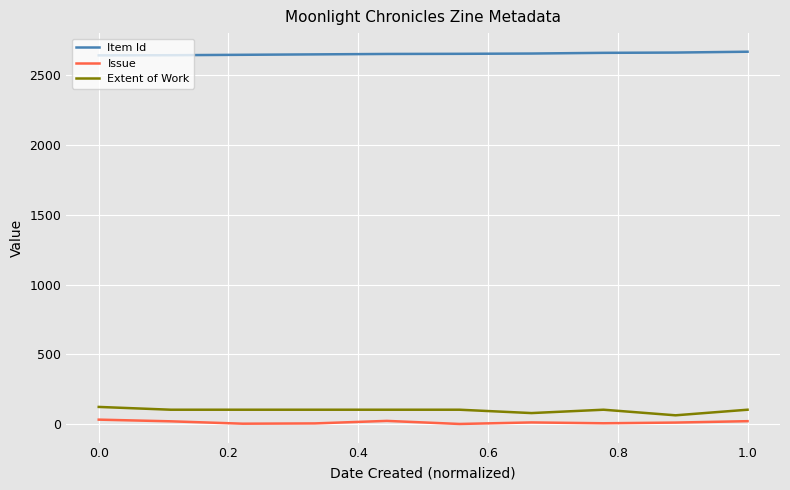

True or false: Item Id and Issue intersect in this chart.

False